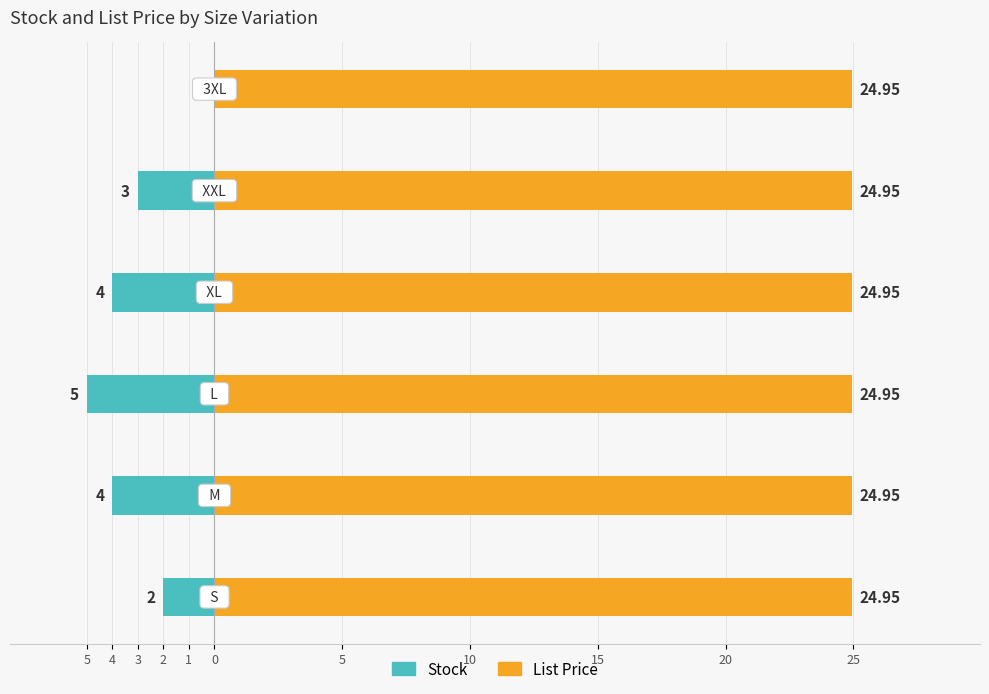

At how many categories does at least one series exceed -3?

6